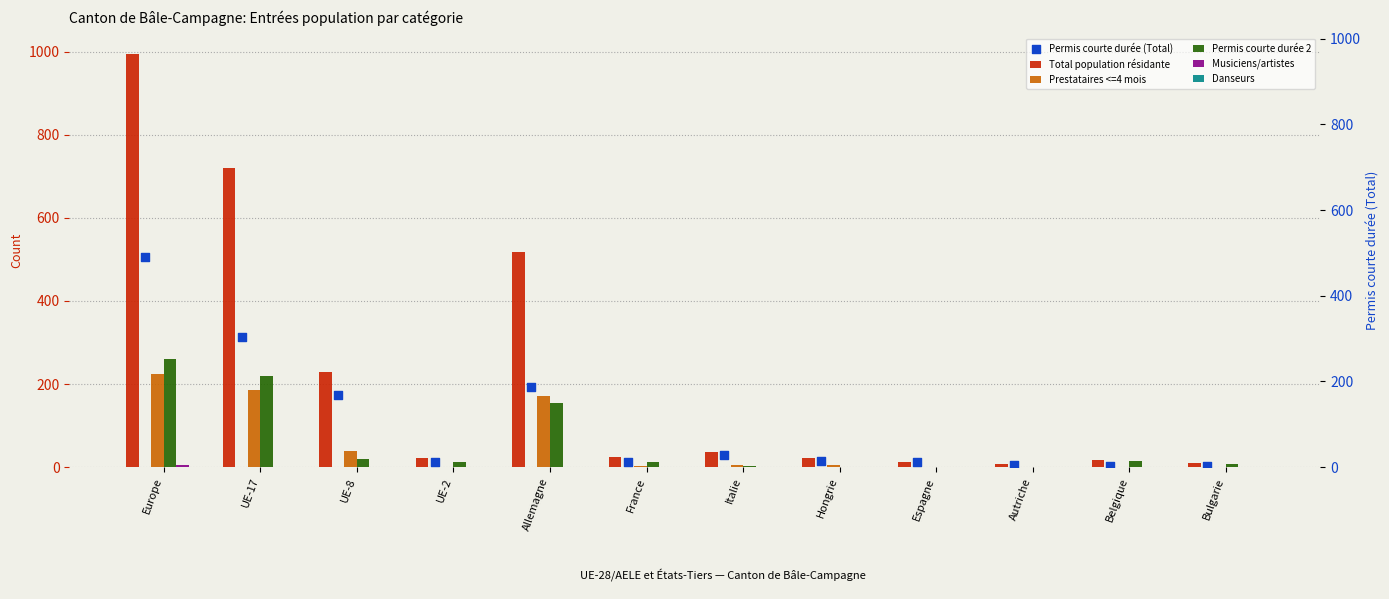

What is the total value across all series at UE-2?

46